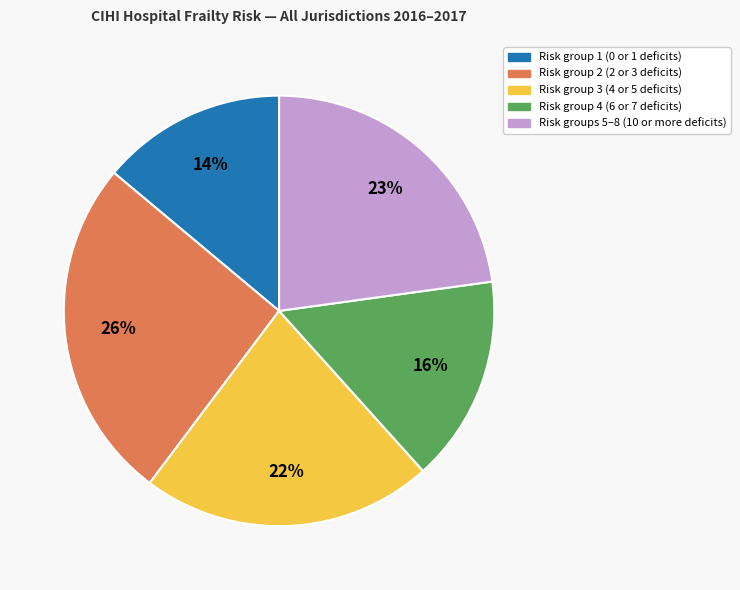

To the nearest percent, what is the difference between the largest and smallest slice percentages?

12%